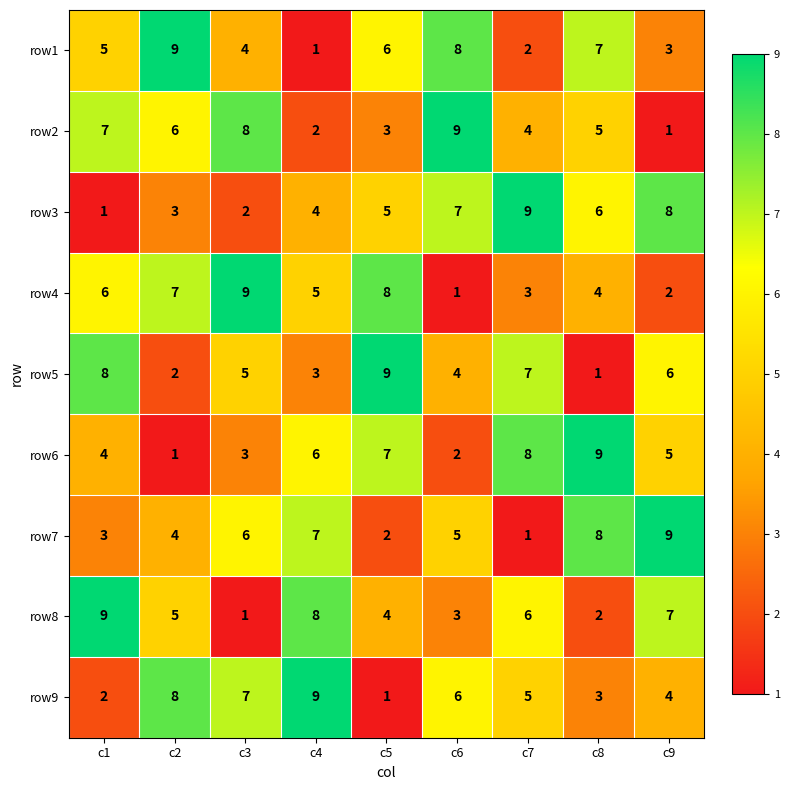

What is the average value of the row6 series?

5